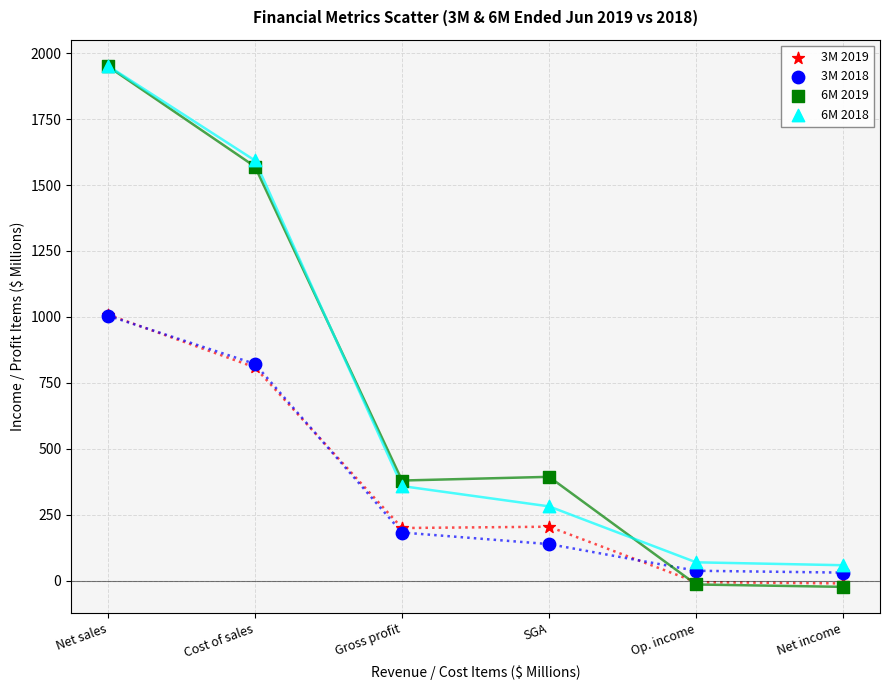

What are all the series names shown in the legend?

3M 2019, 3M 2018, 6M 2019, 6M 2018